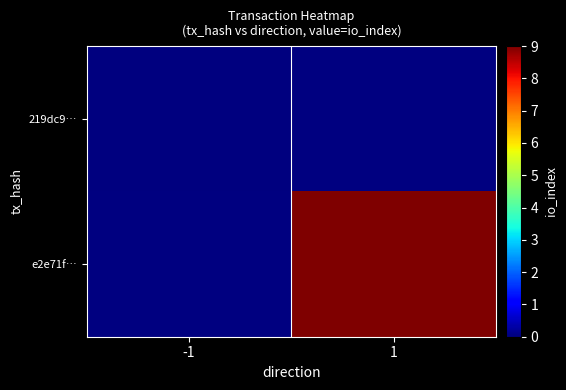

How many categories are shown in the chart?

2